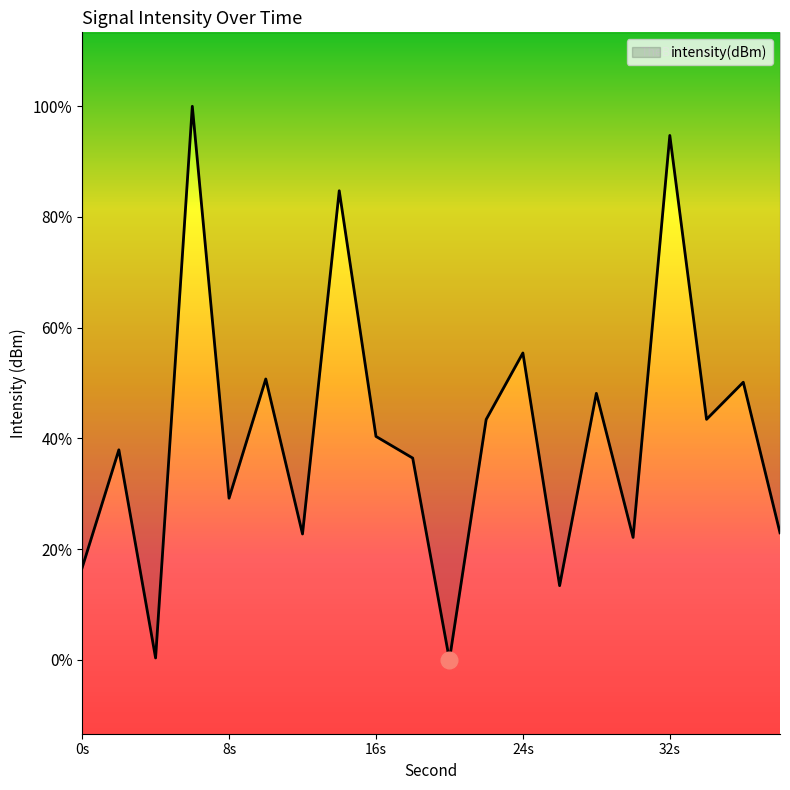

Where does the data first go above -122?

6